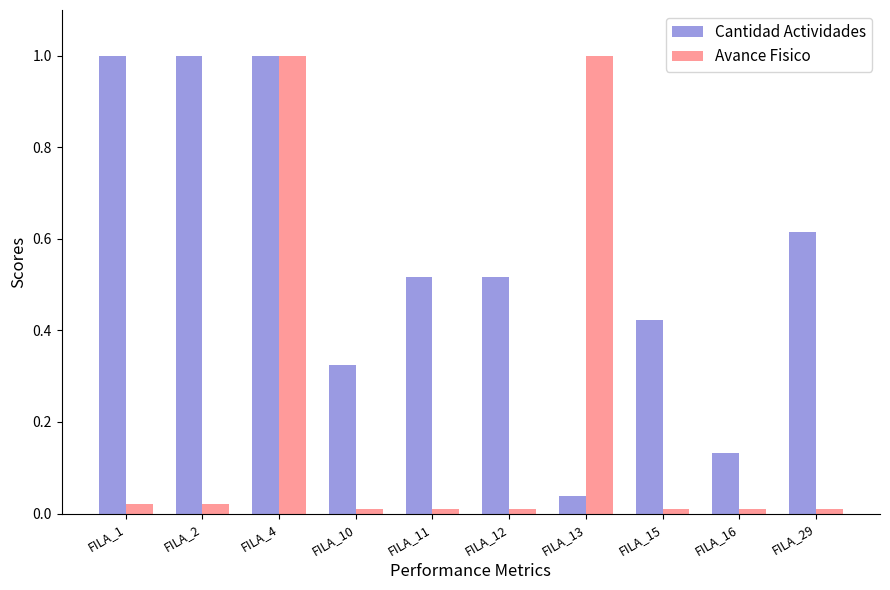

How many bars are there in total?

20